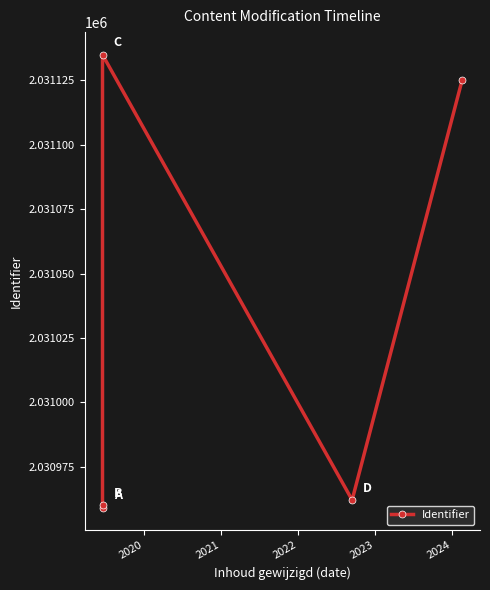

Reading right to left, list all the values displayed in this chart.

2031125	2030962	2031135	2030960	2030959